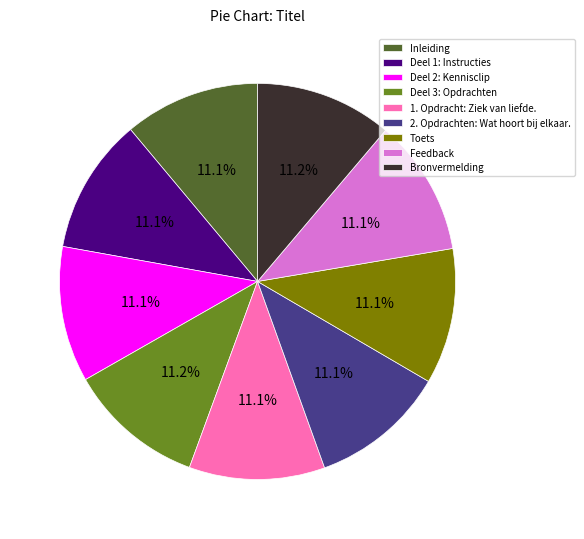

To the nearest percent, what portion does Deel 3: Opdrachten represent?

11%